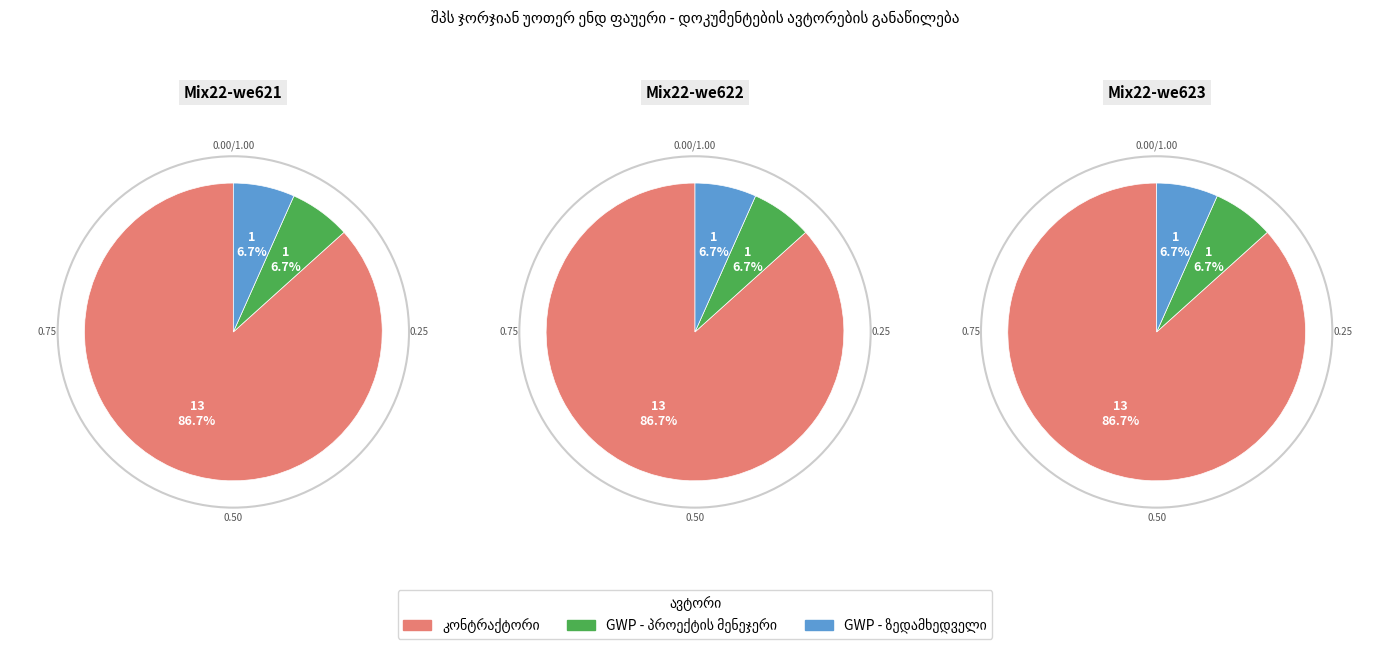

Count the number of slices in the pie.

3